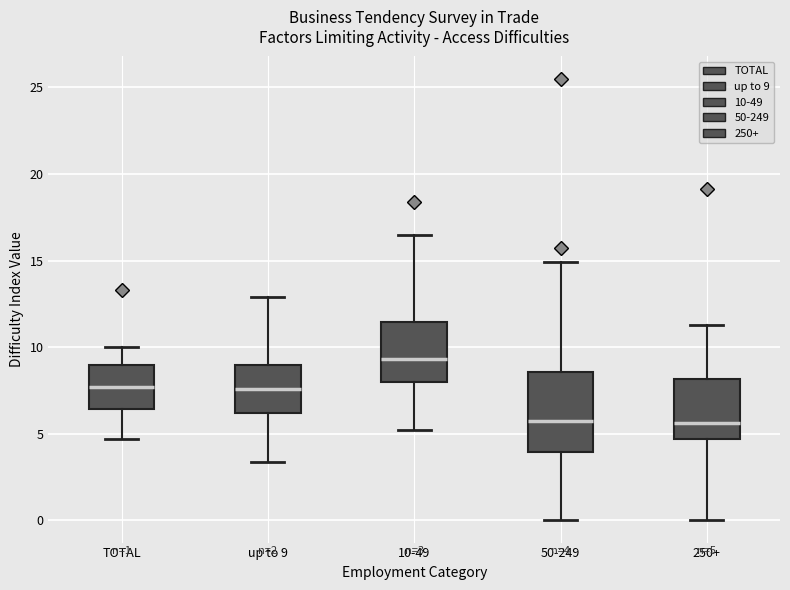

Which box is the tallest, from its lower edge to its upper edge?

50-249